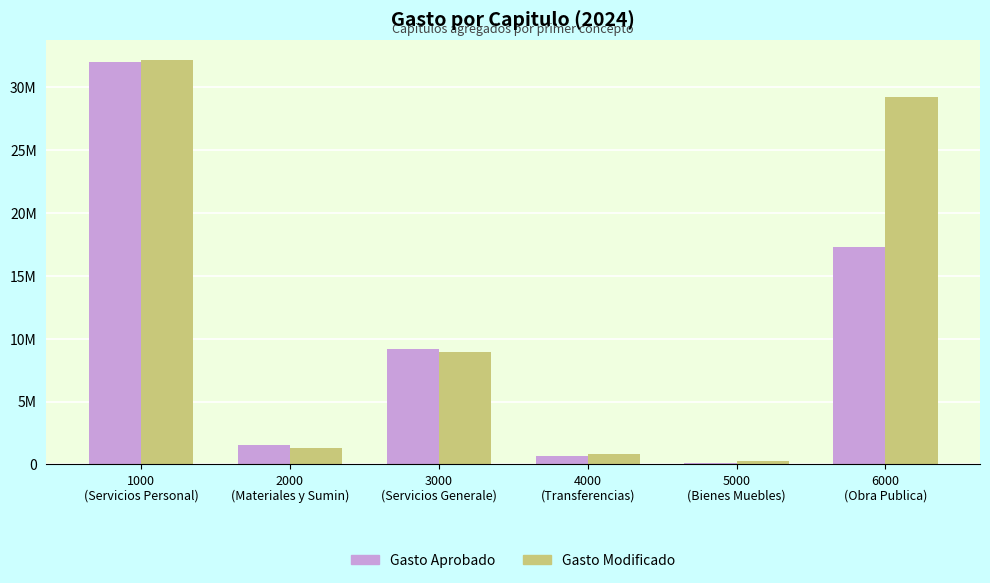

Does the chart contain any negative values?

No